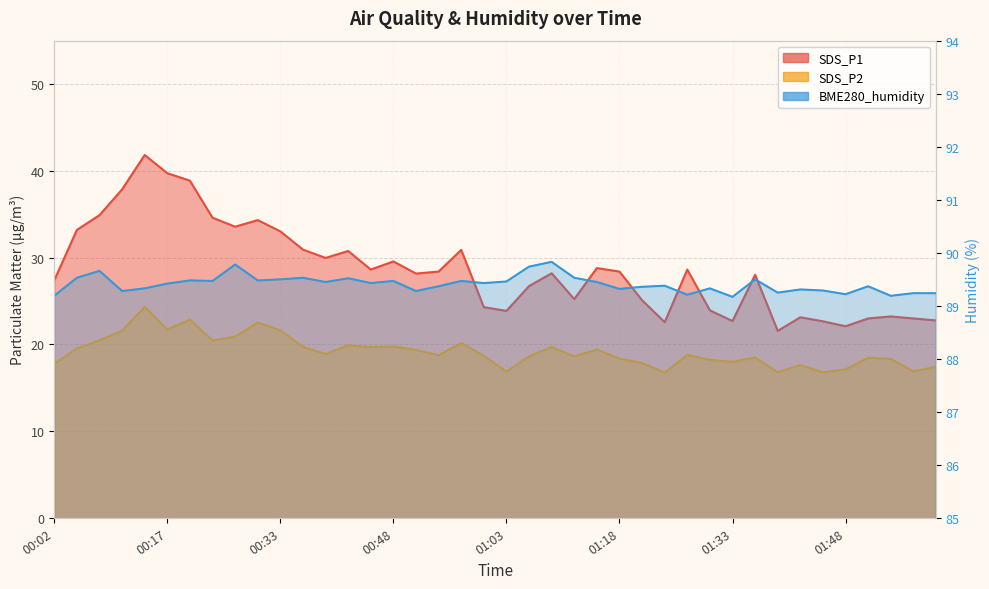

What is the difference between the SDS_P2 values at 01:42 and 00:54?

1.1